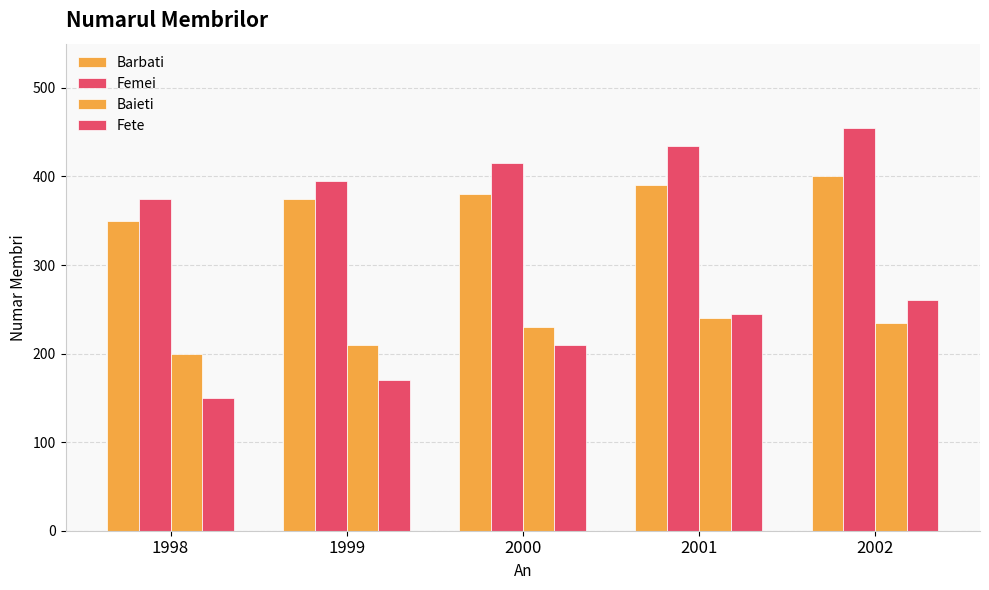

How many bars are there in total?

20